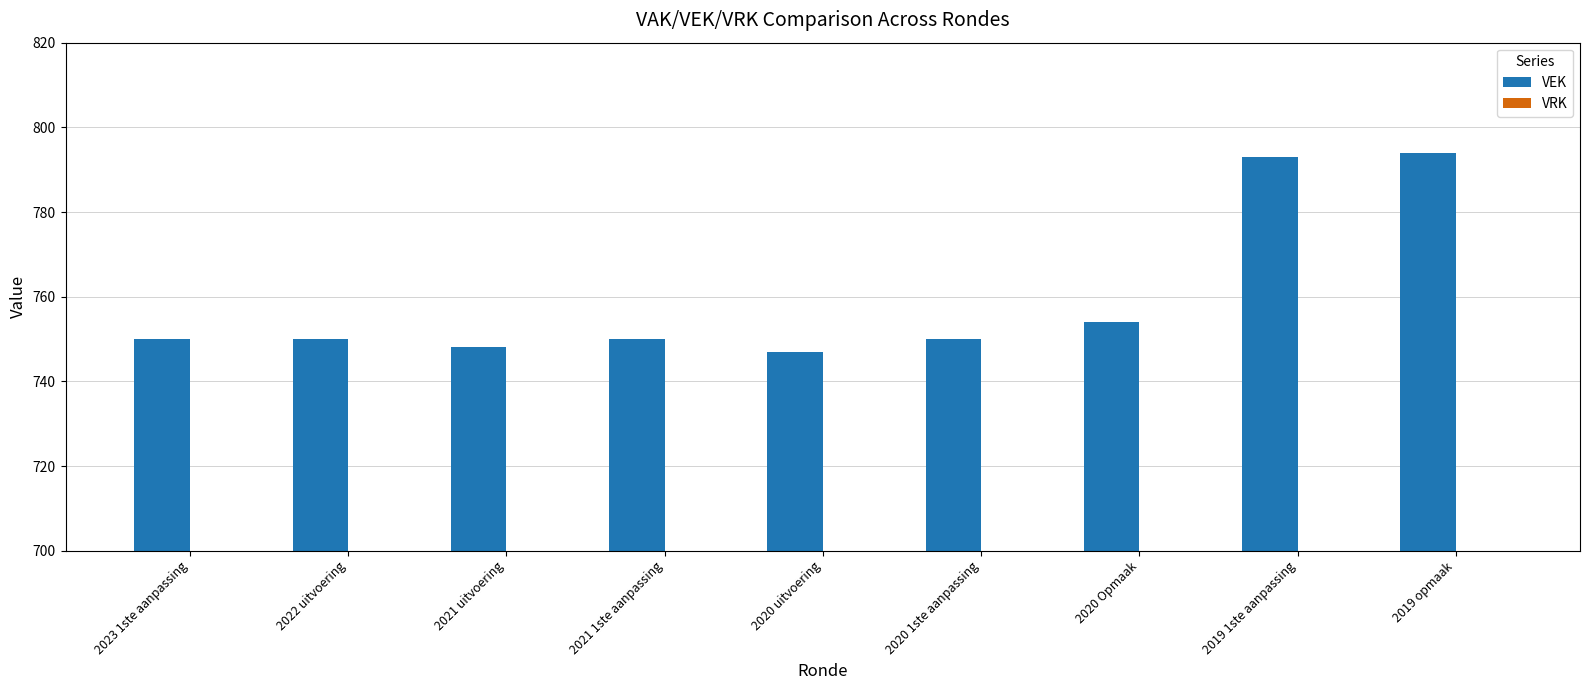

Is it true that the value at 2023 1ste aanpassing is 1329?

False